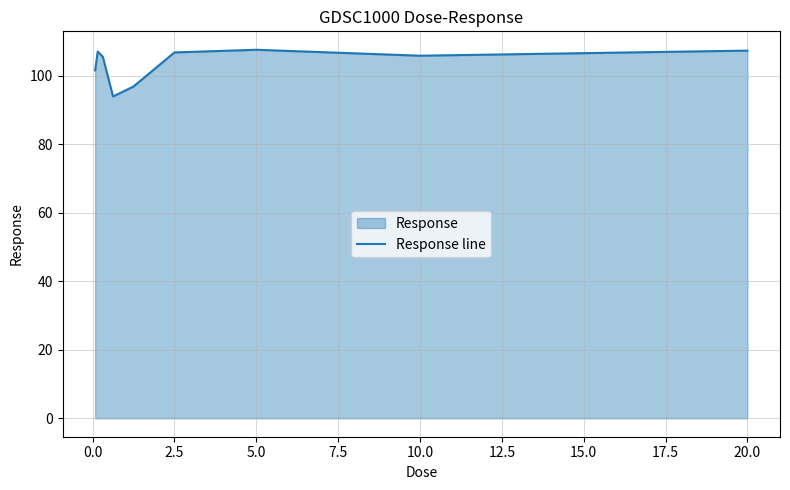

Reading left to right, transcribe all the data shown in this chart.

101.6	107.1	105.6	94.0	96.9	106.9	107.6	105.9	107.4